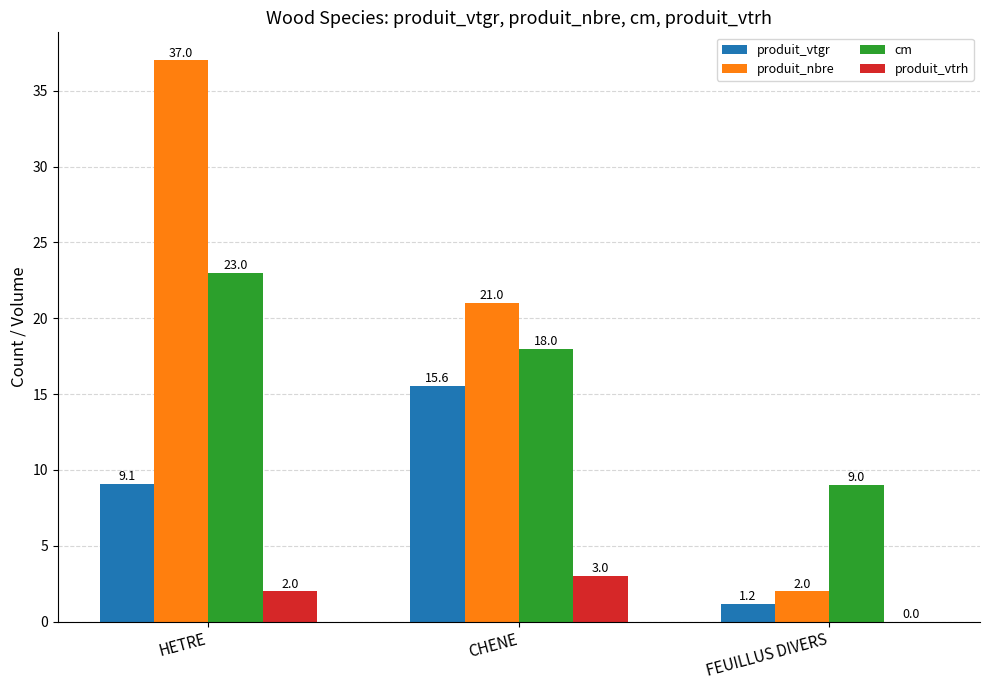

What is the sum of the produit_nbre values at CHENE and HETRE?

58.0